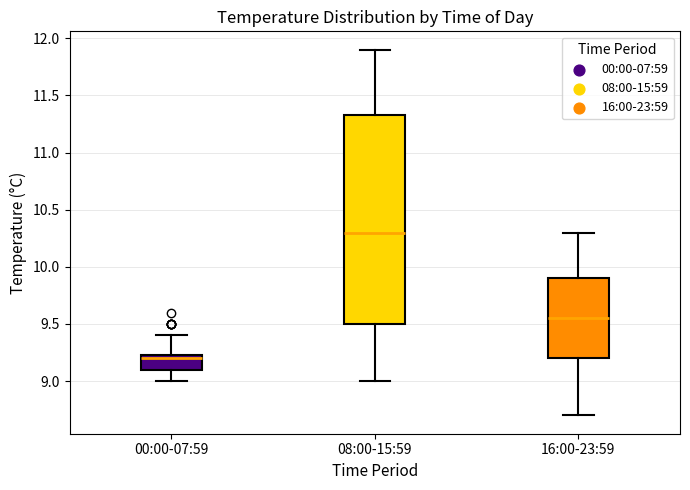

Which box has the lowest median line?

00:00-07:59